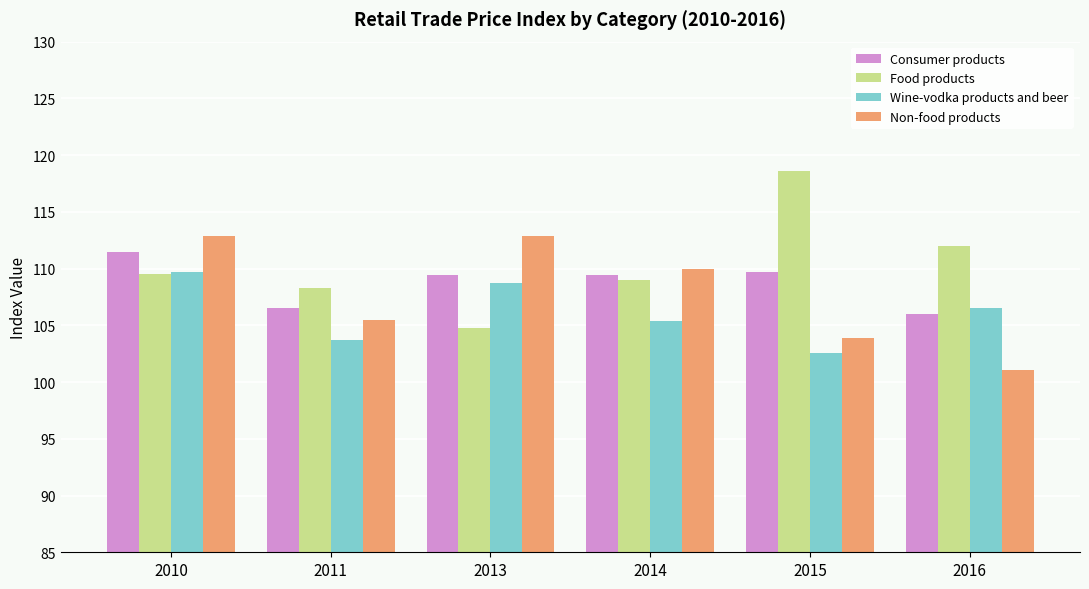

Reading left to right, list all the values displayed in this chart.

Consumer products: 2010=111.5	2011=106.5	2013=109.4	2014=109.4	2015=109.7	2016=106.0
Food products: 2010=109.5	2011=108.3	2013=104.8	2014=109.0	2015=118.6	2016=112.0
Wine-vodka products and beer: 2010=109.7	2011=103.7	2013=108.7	2014=105.4	2015=102.6	2016=106.5
Non-food products: 2010=112.9	2011=105.5	2013=112.9	2014=110.0	2015=103.9	2016=101.1